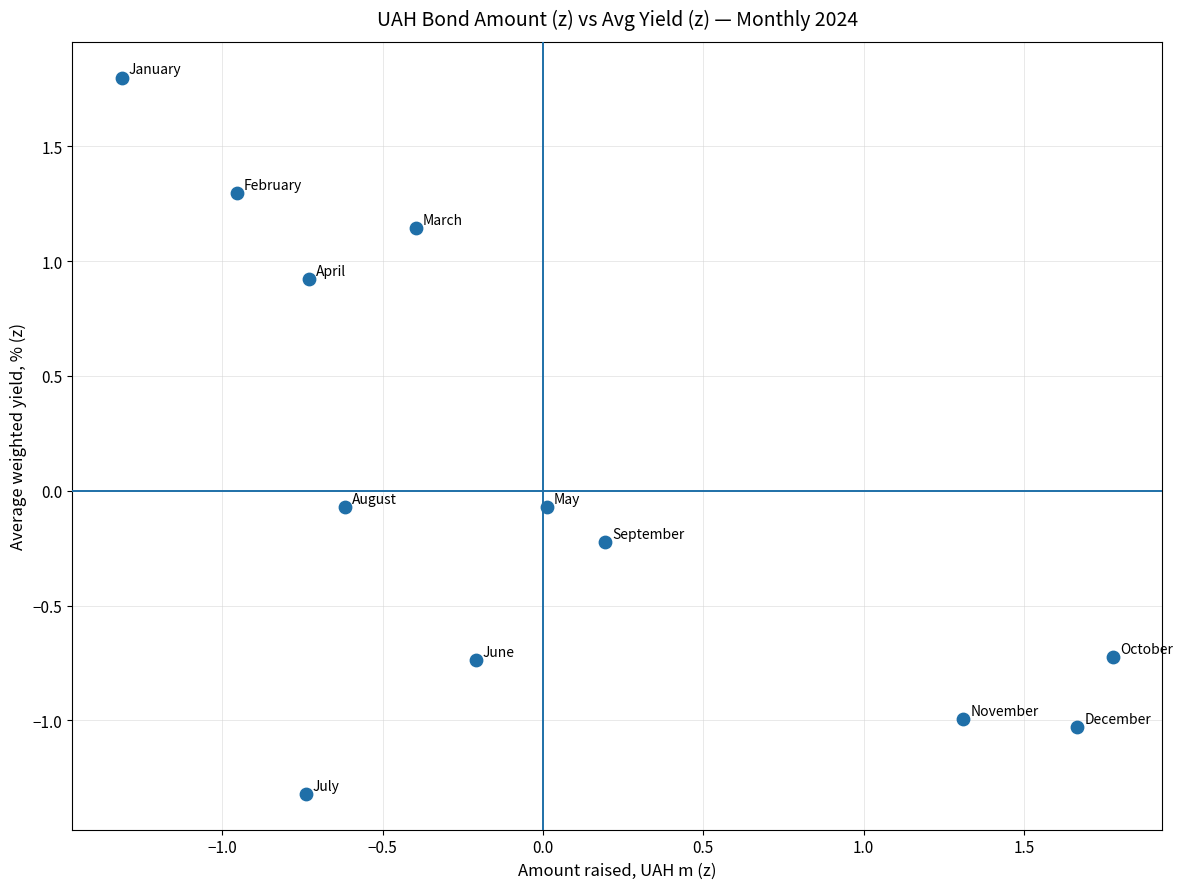

What is the range of Y values (max minus min)?

3.1